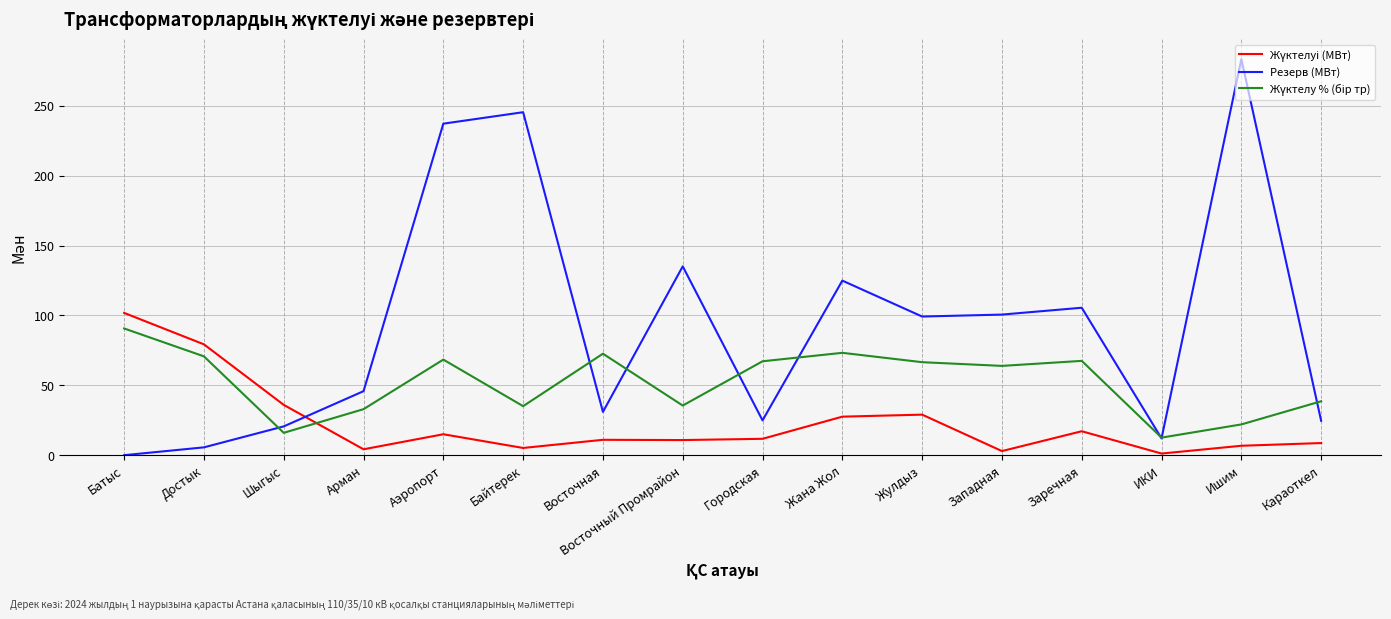

At which category does the chart reach its peak across all series?

Ишим